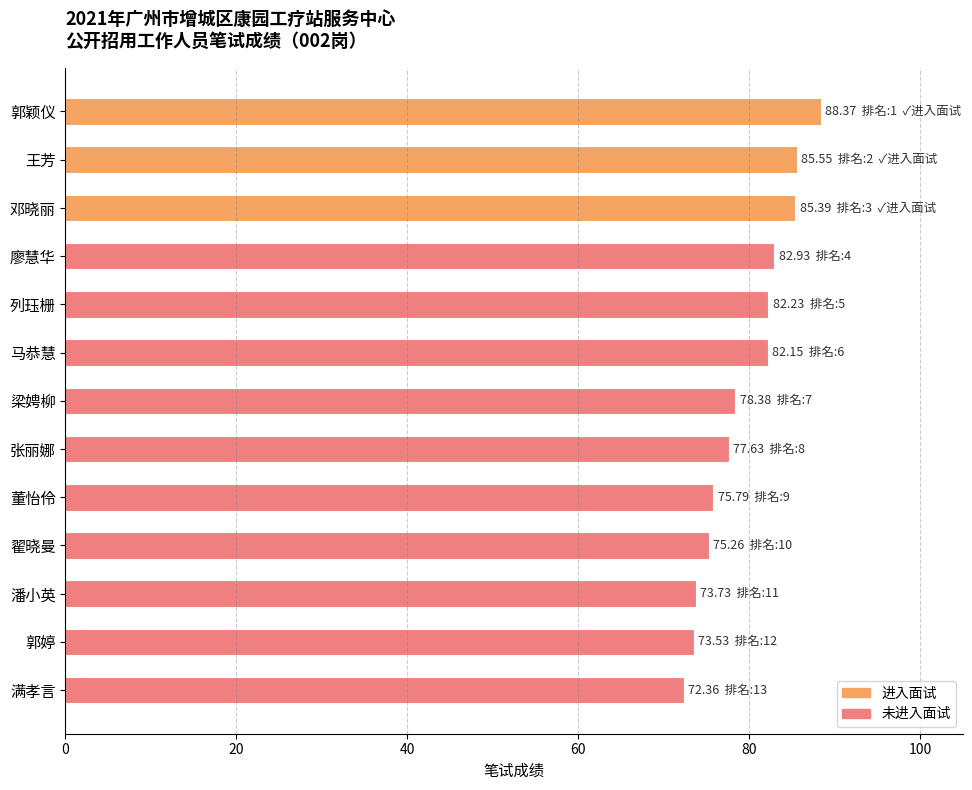

Between 郭颖仪 and 翟晓曼, which is larger?

郭颖仪